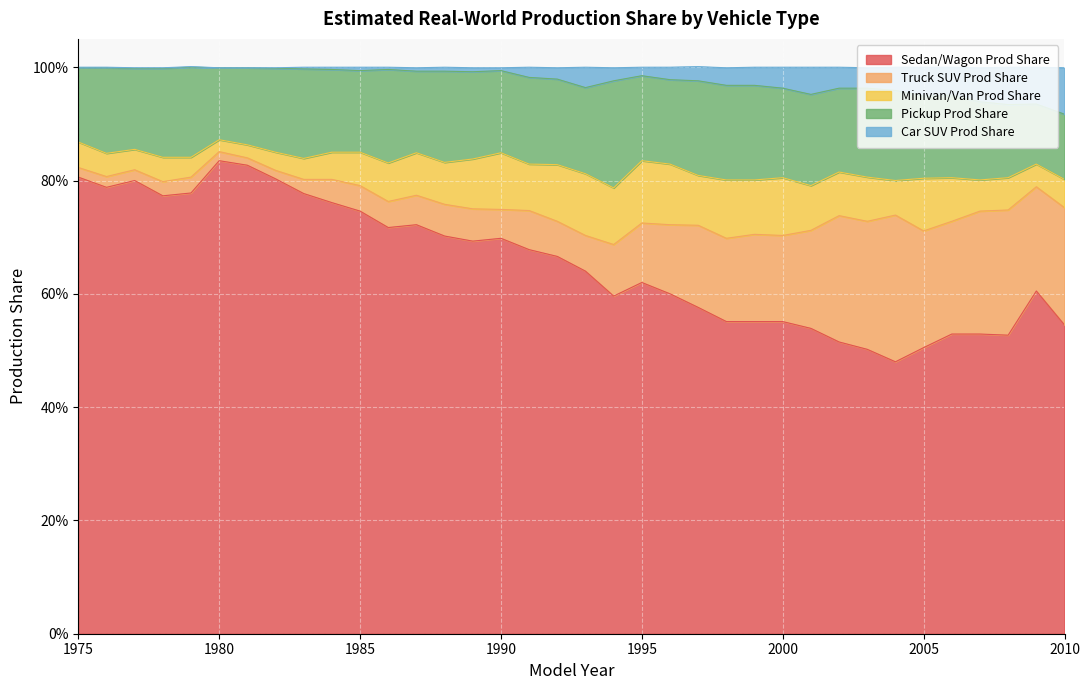

Reading left to right, extract all data points from this chart.

Sedan/Wagon Prod Share: 0.8	0.8	0.8	0.8	0.8	0.8	0.8	0.8	0.8	0.8	0.7	0.7	0.7	0.7	0.7	0.7	0.7	0.7	0.6	0.6	0.6	0.6	0.6	0.6	0.6	0.6	0.5	0.5	0.5	0.5	0.5	0.5	0.5	0.5	0.6	0.5
Truck SUV Prod Share: 0.0	0.0	0.0	0.0	0.0	0.0	0.0	0.0	0.0	0.0	0.0	0.0	0.1	0.1	0.1	0.1	0.1	0.1	0.1	0.1	0.1	0.1	0.1	0.1	0.2	0.2	0.2	0.2	0.2	0.3	0.2	0.2	0.2	0.2	0.2	0.2
Minivan/Van Prod Share: 0.0	0.0	0.0	0.0	0.0	0.0	0.0	0.0	0.0	0.0	0.1	0.1	0.1	0.1	0.1	0.1	0.1	0.1	0.1	0.1	0.1	0.1	0.1	0.1	0.1	0.1	0.1	0.1	0.1	0.1	0.1	0.1	0.1	0.1	0.0	0.1
Pickup Prod Share: 0.1	0.2	0.1	0.2	0.2	0.1	0.1	0.1	0.2	0.1	0.1	0.2	0.1	0.2	0.2	0.1	0.2	0.2	0.2	0.2	0.1	0.1	0.2	0.2	0.2	0.2	0.2	0.1	0.2	0.2	0.1	0.1	0.1	0.1	0.1	0.1
Car SUV Prod Share: 0.0	0.0	0.0	0.0	0.0	0.0	0.0	0.0	0.0	0.0	0.0	0.0	0.0	0.0	0.0	0.0	0.0	0.0	0.0	0.0	0.0	0.0	0.0	0.0	0.0	0.0	0.0	0.0	0.0	0.0	0.1	0.1	0.1	0.1	0.1	0.1